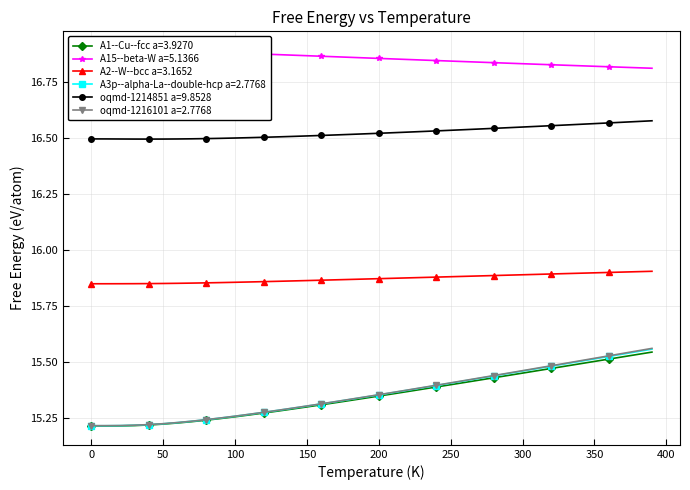

How many A1--Cu--fcc a=3.9270 values are between 15 and 16?

40